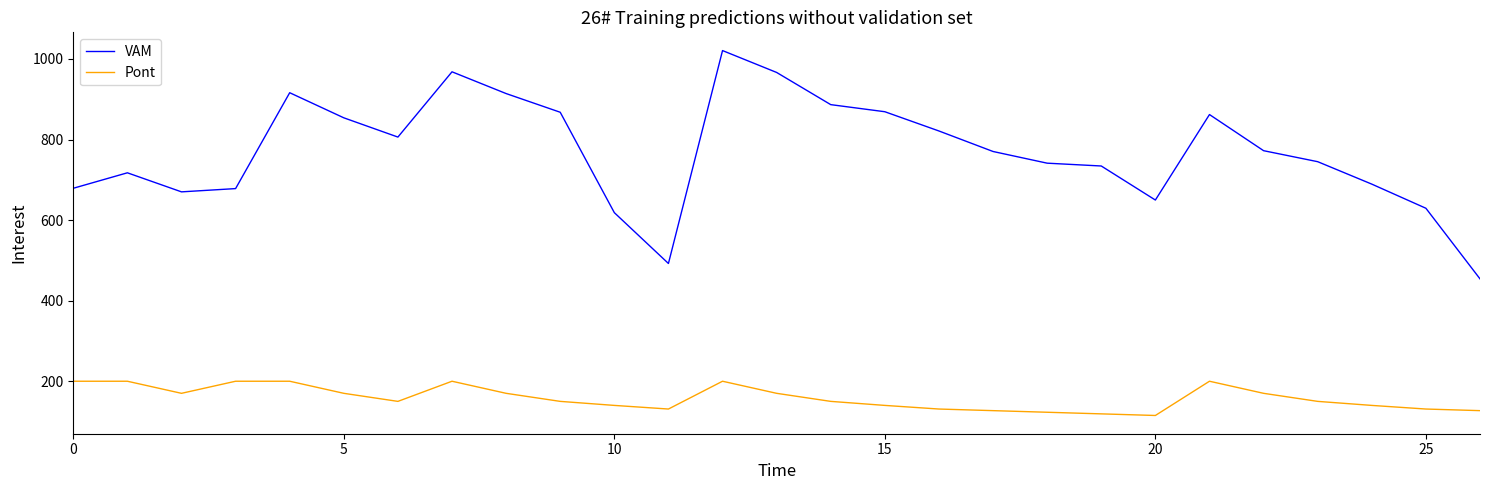

List the series in order of their overall mean, highest first.

VAM, Pont